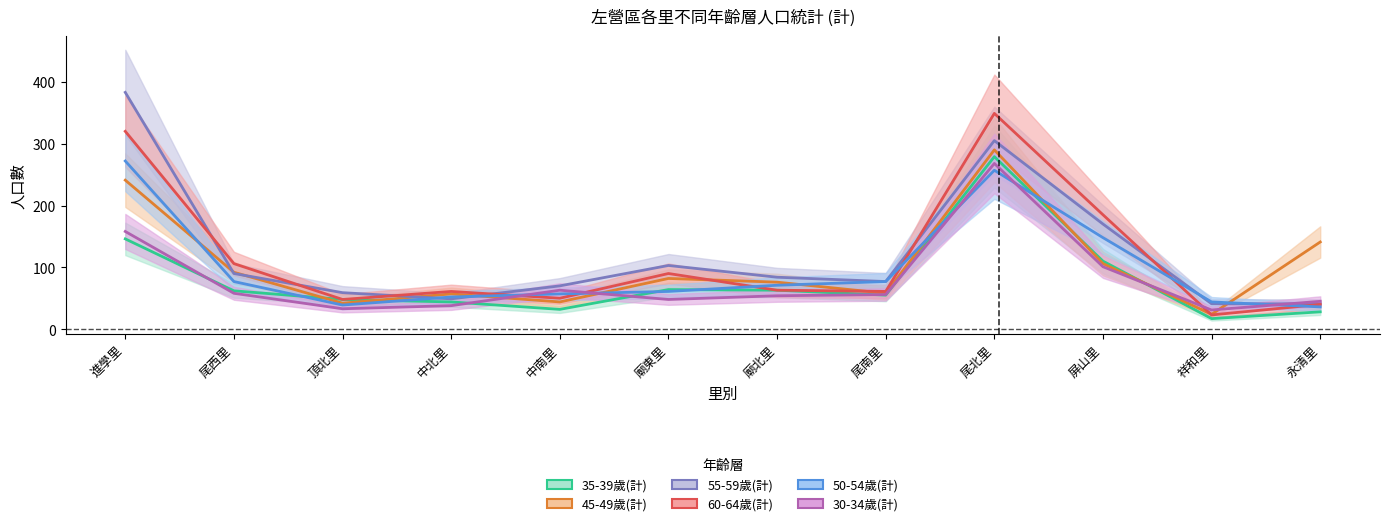

Which category has the lowest value in the 30-34歲(計) series?

祥和里